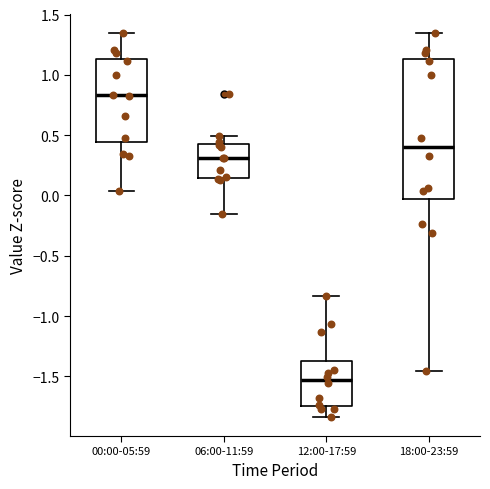

Reading left to right, transcribe this box plot: for each box, give where its median line is, the range the box spans, and where its two whiskers end, as read against the y-axis. The values are not printed on the chart, so give them approximately, as read against the axis.

00:00-05:59: median 0.85, box 0.45 to 1.15, whiskers 0.05 to 1.35
06:00-11:59: median 0.30, box 0.15 to 0.45, whiskers -0.15 to 0.50
12:00-17:59: median -1.55, box -1.75 to -1.35, whiskers -1.85 to -0.85
18:00-23:59: median 0.40, box -0.05 to 1.15, whiskers -1.45 to 1.35